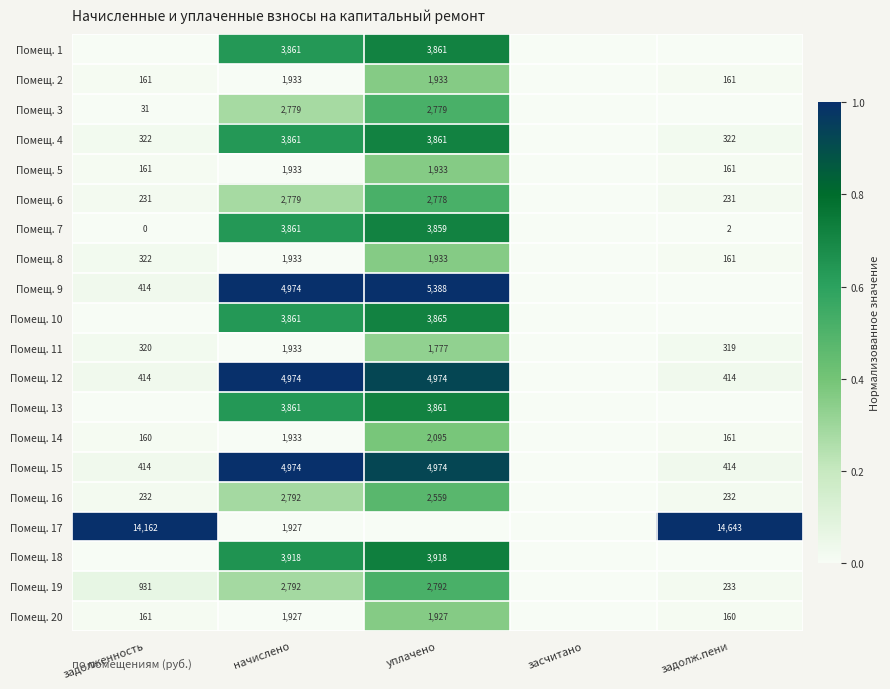

What is the spread (max minus min) of values at начислено?

3047